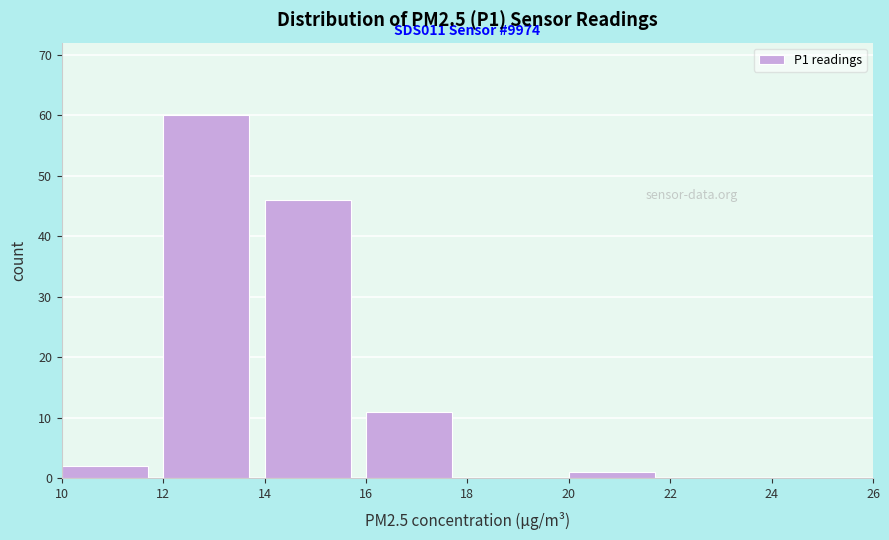

Which range on the x-axis has the tallest bar?

12 to 14